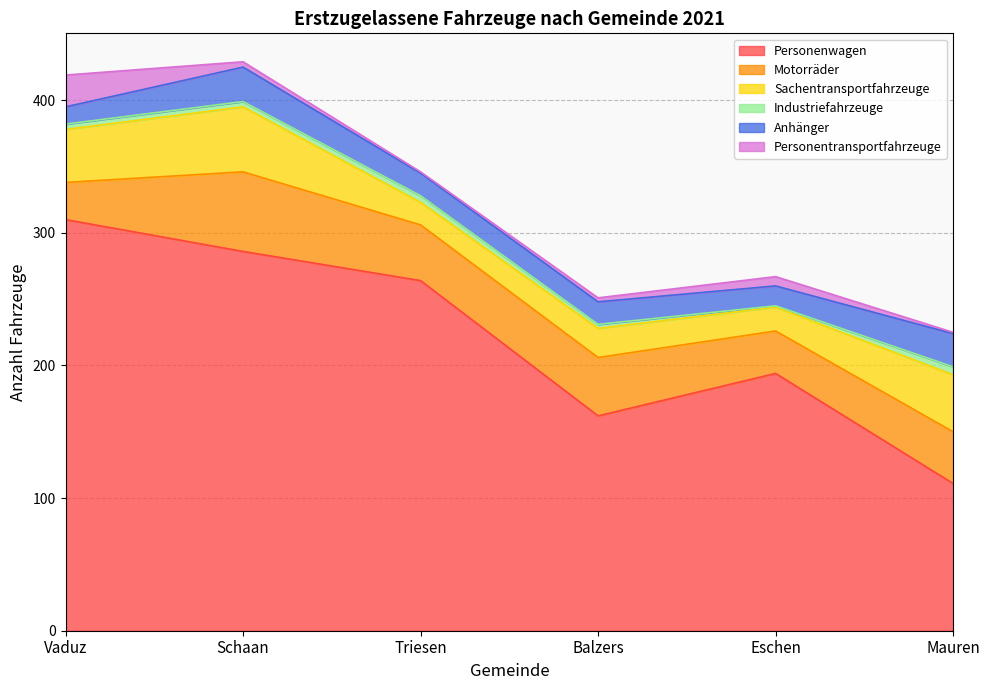

What are all the series names shown in the legend?

Personenwagen, Motorräder, Sachentransportfahrzeuge, Industriefahrzeuge, Anhänger, Personentransportfahrzeuge